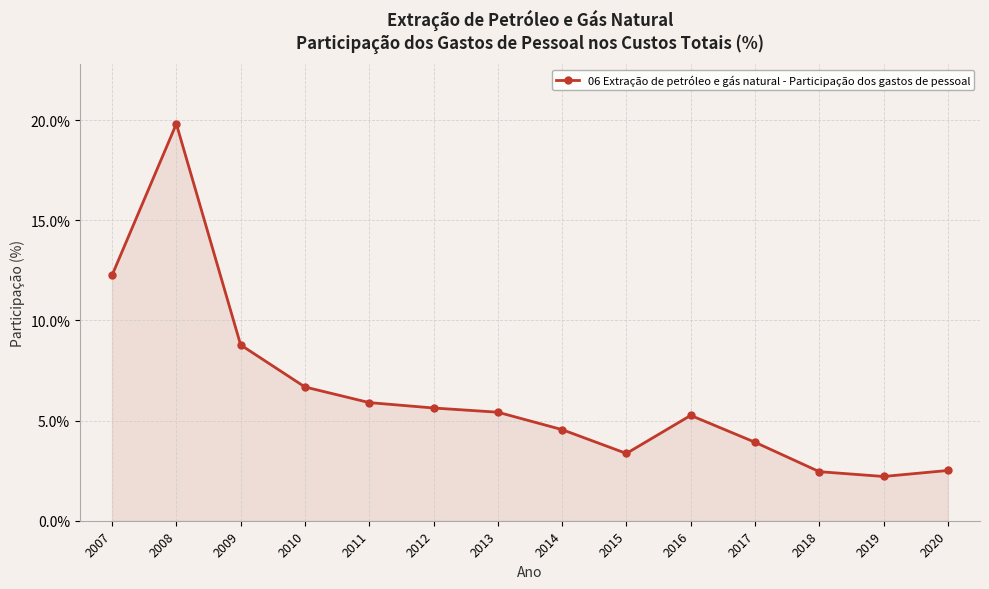

The value at 2012 is 5.6. True or false?

True